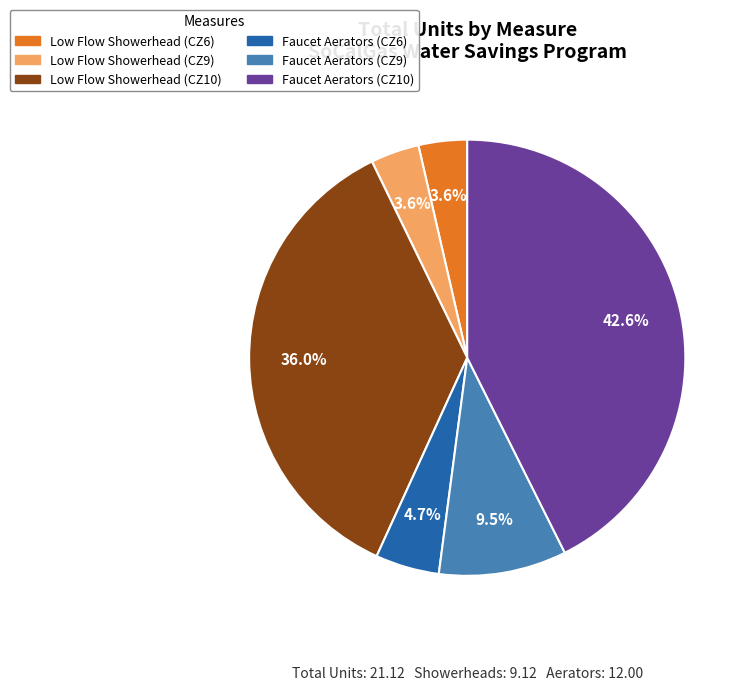

How many segments does this pie chart have?

6